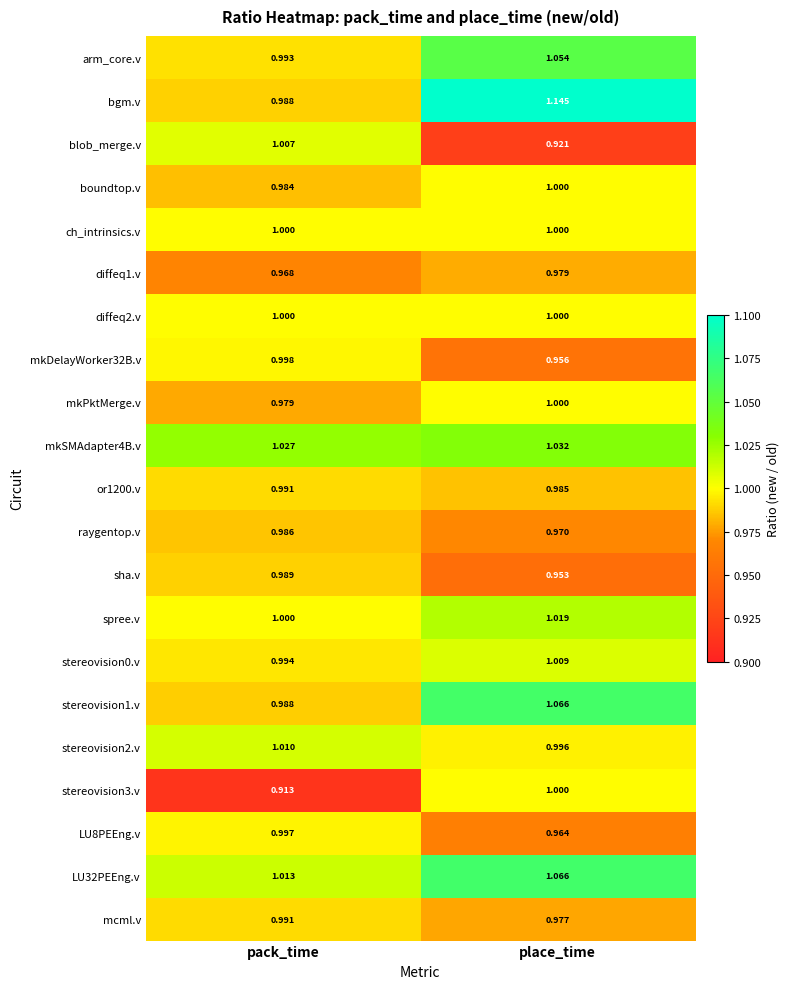

At which category does the chart reach its peak across all series?

place_time